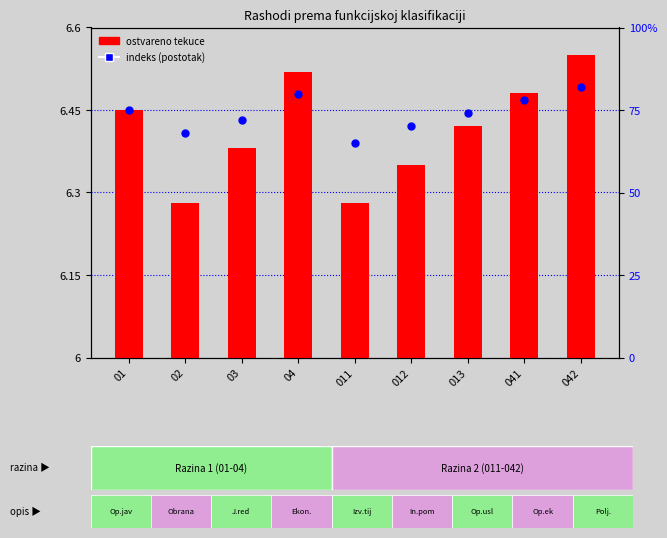

Which series contains the highest Y value?

Indeks (postotak)